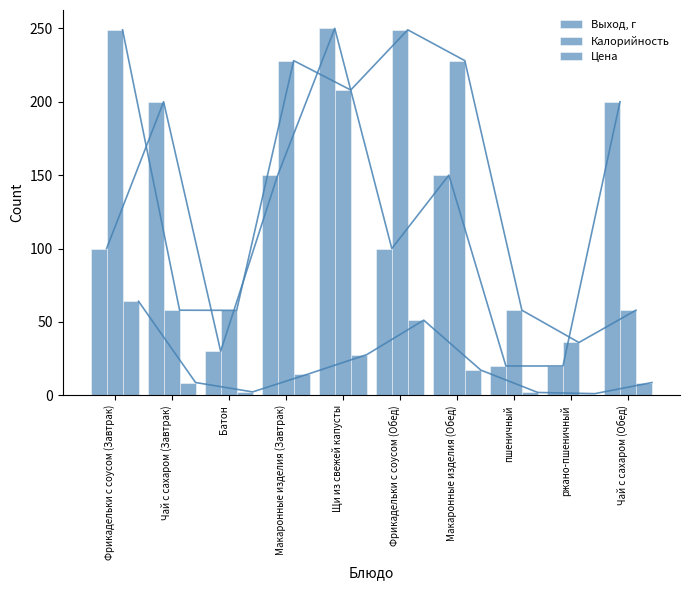

How many bars are there in each group?

3